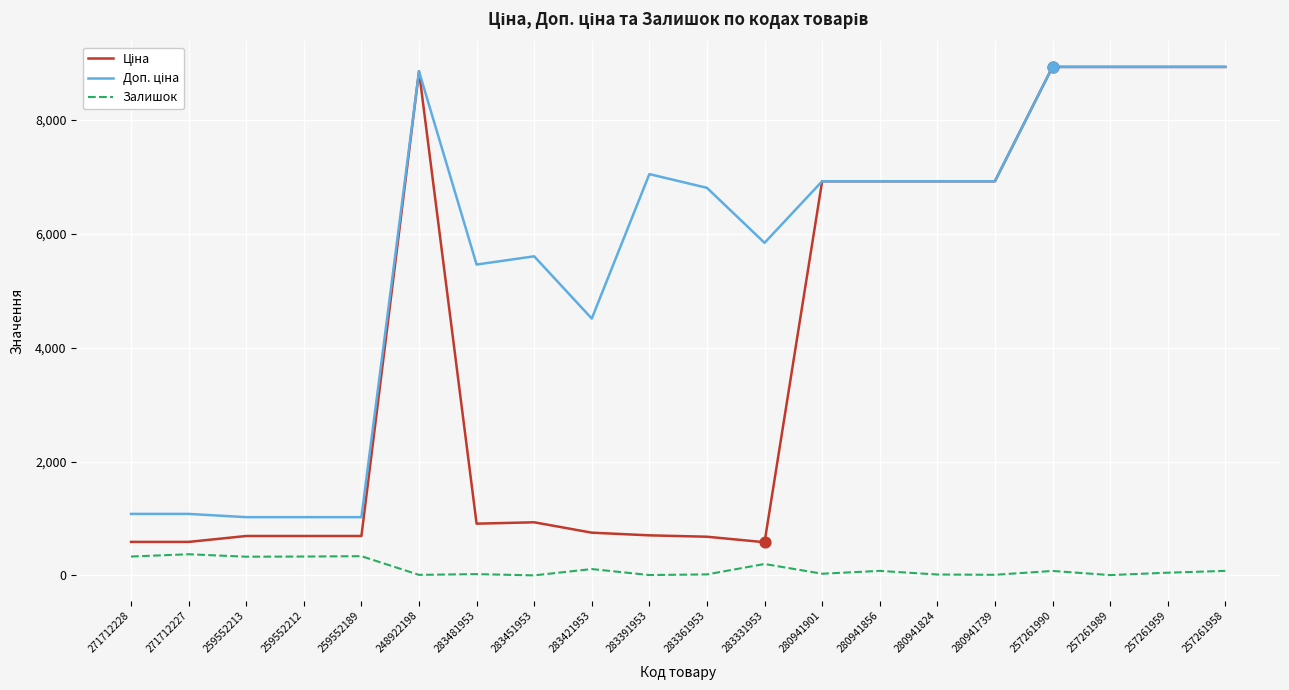

What is the maximum value for Залишок?

373.0